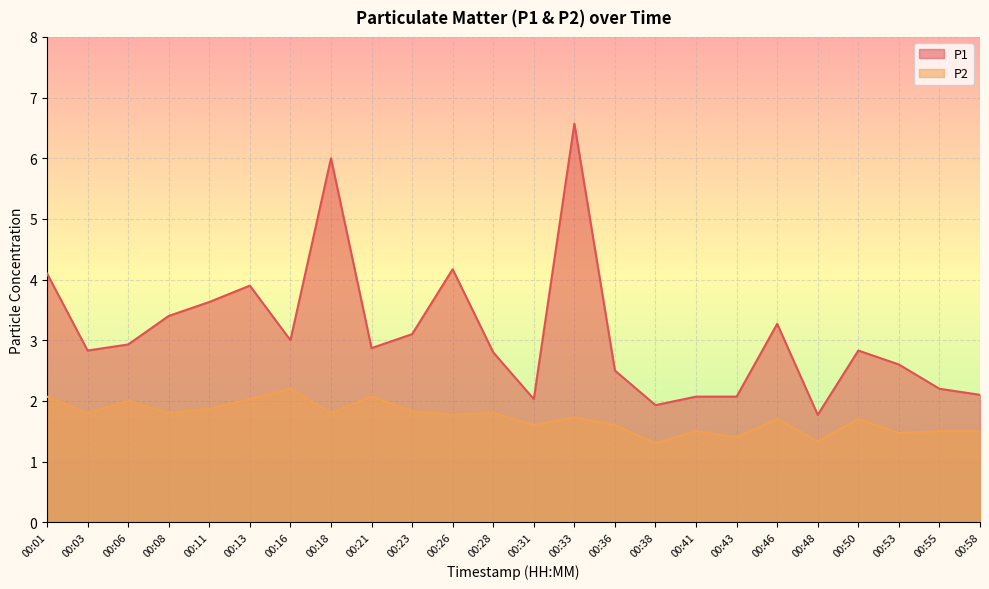

Reading left to right, what are all the values shown in this chart?

P1: 4.1	2.8	2.9	3.4	3.6	3.9	3.0	6.0	2.9	3.1	4.2	2.8	2.0	6.6	2.5	1.9	2.1	2.1	3.3	1.8	2.8	2.6	2.2	2.1
P2: 2.1	1.8	2.0	1.8	1.9	2.0	2.2	1.8	2.1	1.8	1.8	1.8	1.6	1.7	1.6	1.3	1.5	1.4	1.7	1.3	1.7	1.5	1.5	1.5